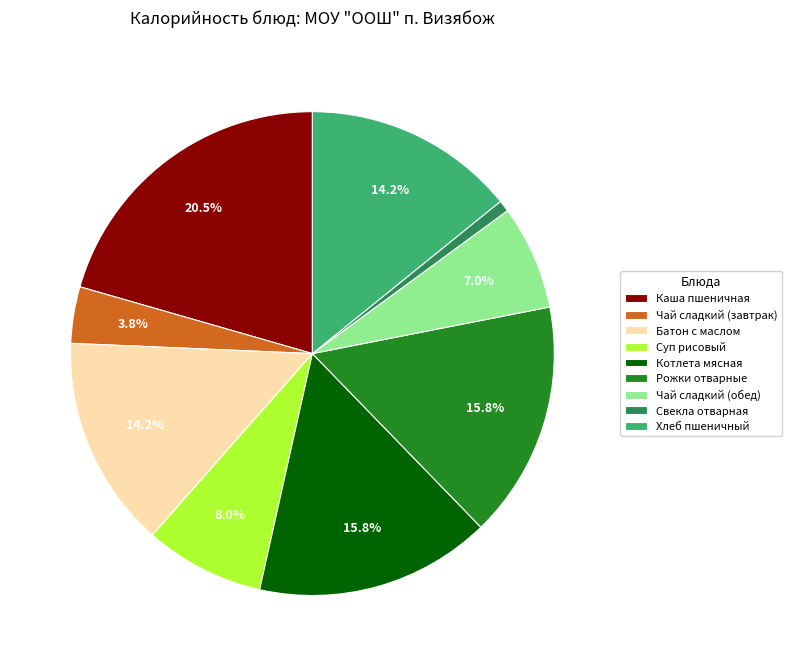

To the nearest percent, what is the average slice percentage?

11%